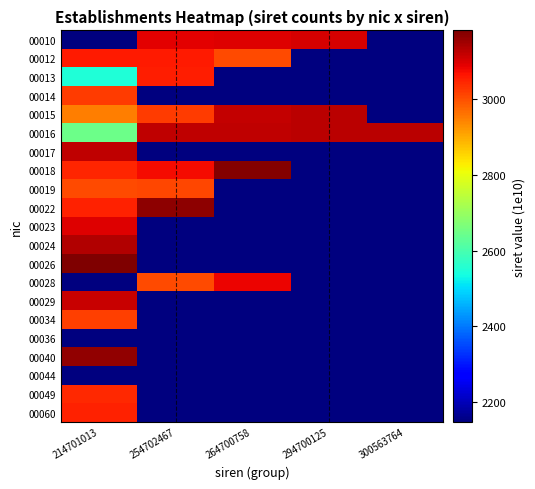

How many distinct data groups are displayed?

21